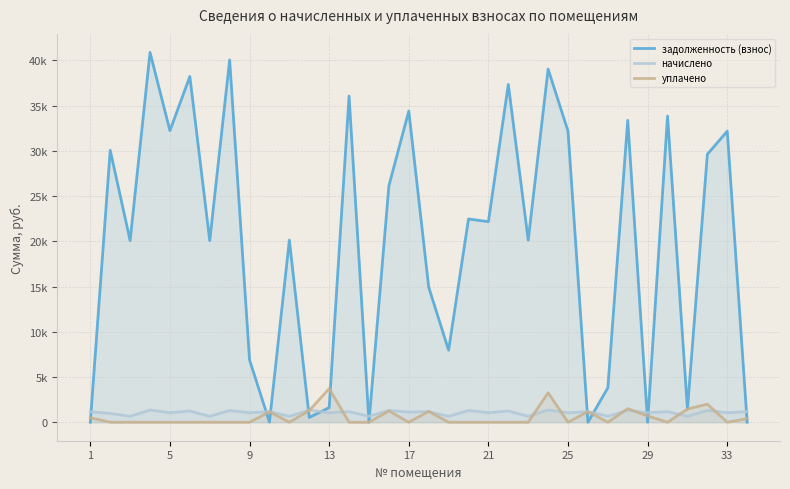

Which series ends up on top after the final intersection of задолженность (взнос) and начислено?

начислено